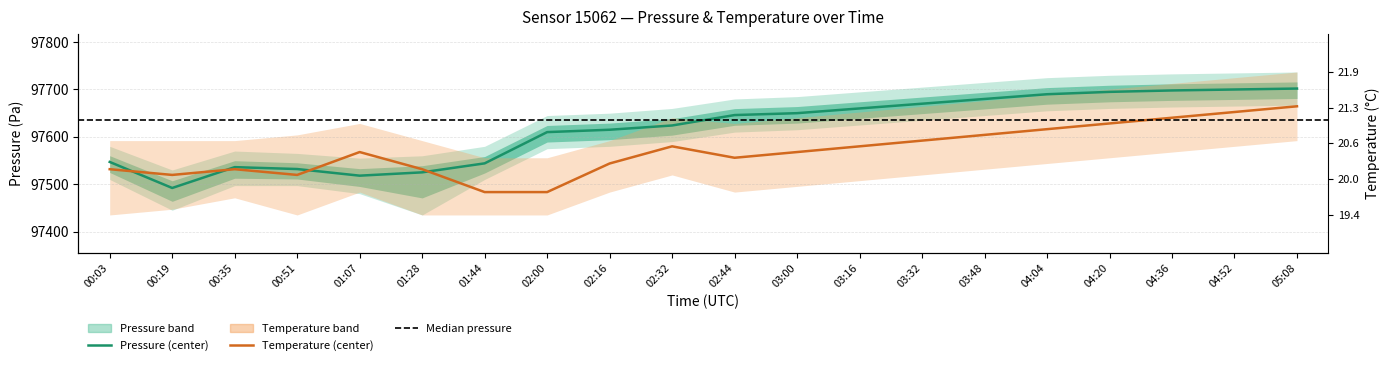

Which series has the largest total across all categories?

Pressure center